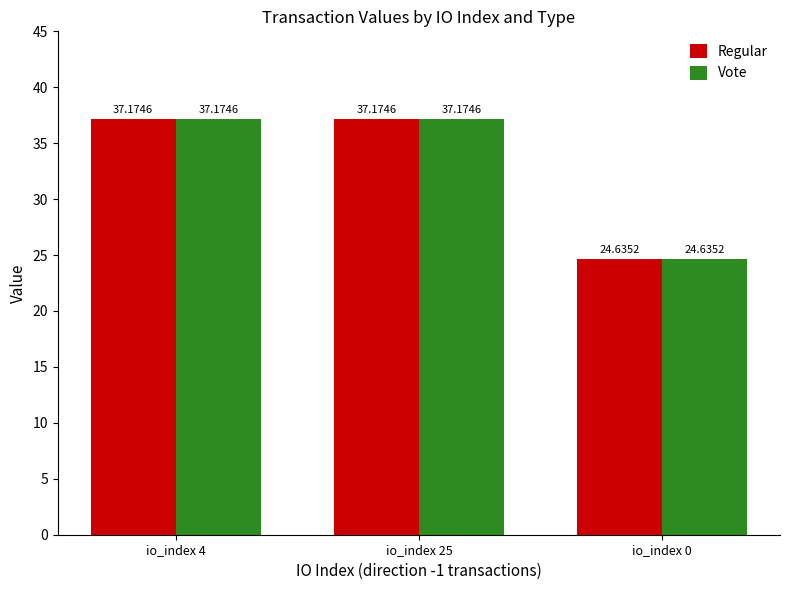

What is the maximum value for Regular?

37.2